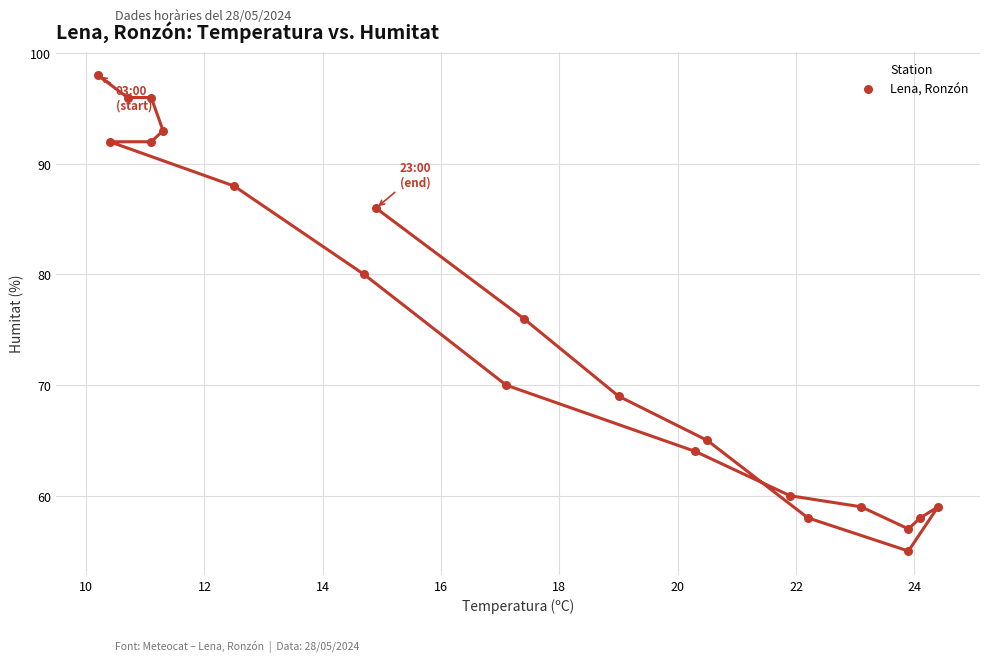

What is the range of Y values (max minus min)?

43